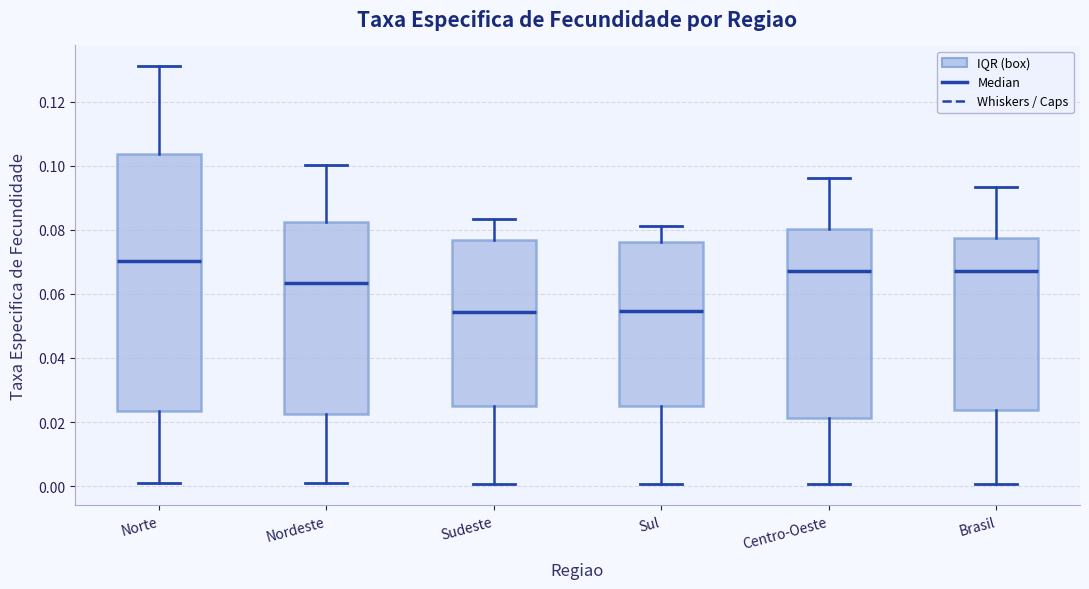

Where is the lower edge of the box for Sul on the y-axis? The values are not printed on the chart, so give them approximately, as read against the axis.

0.024